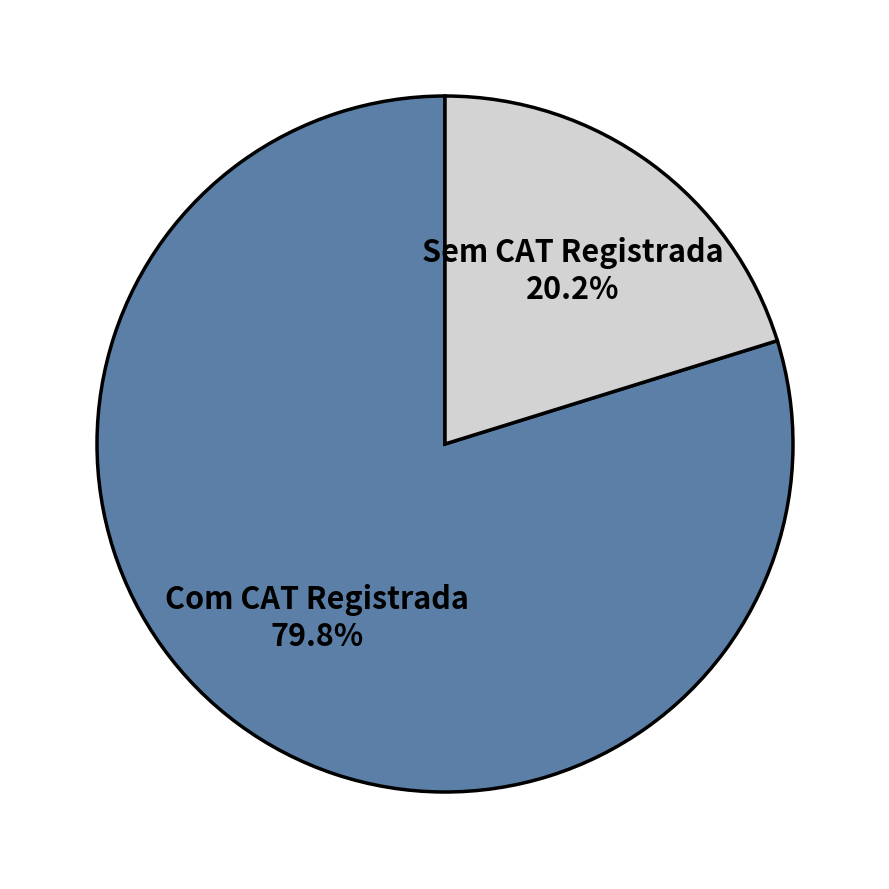

Is there any slice that represents more than half of the pie?

Yes